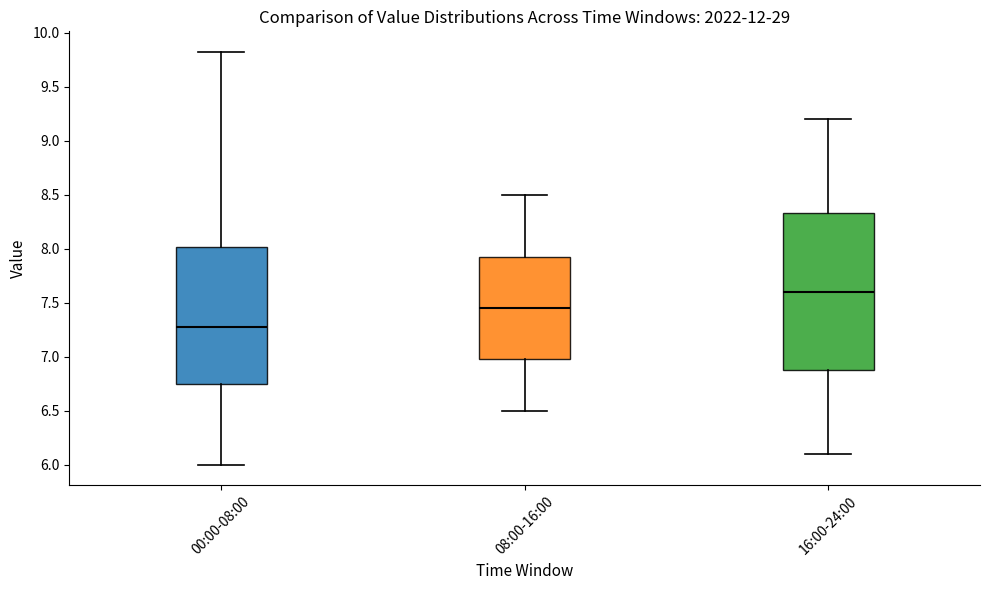

Reading left to right, read every box against the y-axis: the position of its median line, the range the box covers, and the ends of its whiskers. The values are not printed on the chart, so give them approximately, as read against the axis.

00:00-08:00: median 7.30, box 6.75 to 8.00, whiskers 6.00 to 9.80
08:00-16:00: median 7.45, box 7.00 to 7.95, whiskers 6.50 to 8.50
16:00-24:00: median 7.60, box 6.90 to 8.35, whiskers 6.10 to 9.20